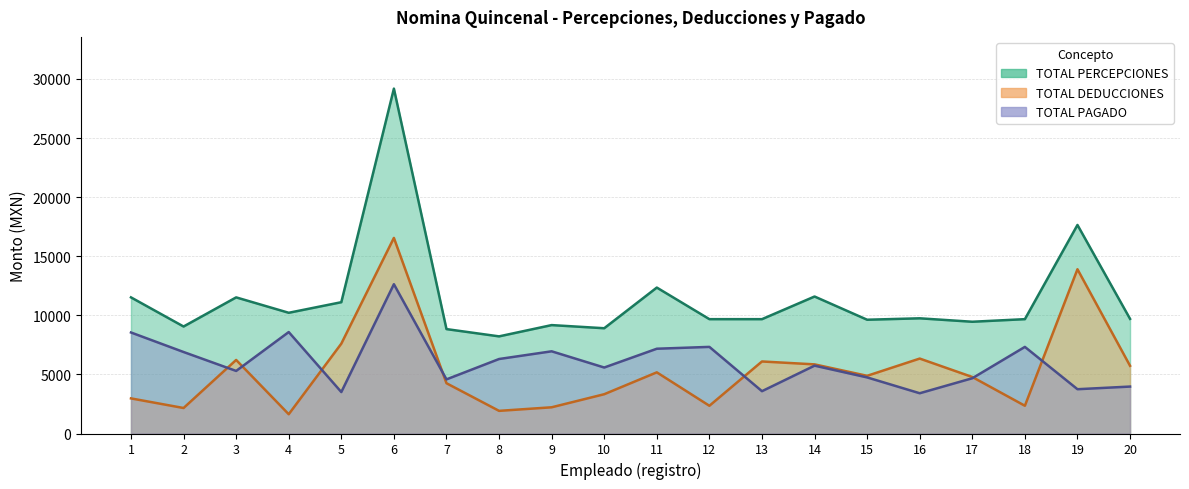

What is the spread (max minus min) of values at 16?

6340.4